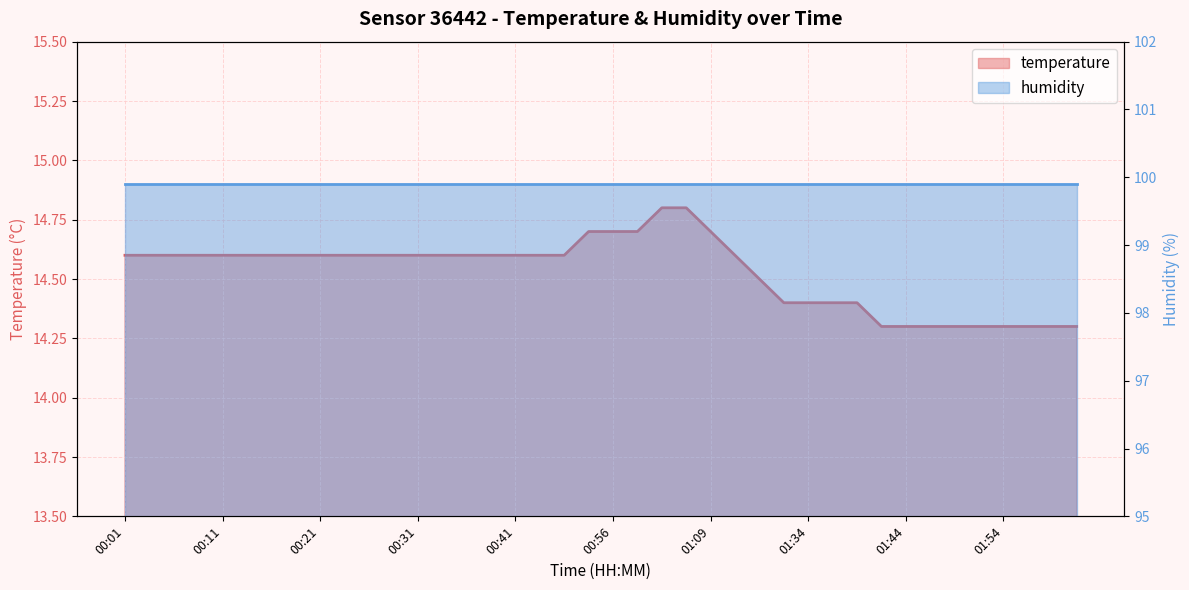

What is the label of the 8th point from the left?

00:18